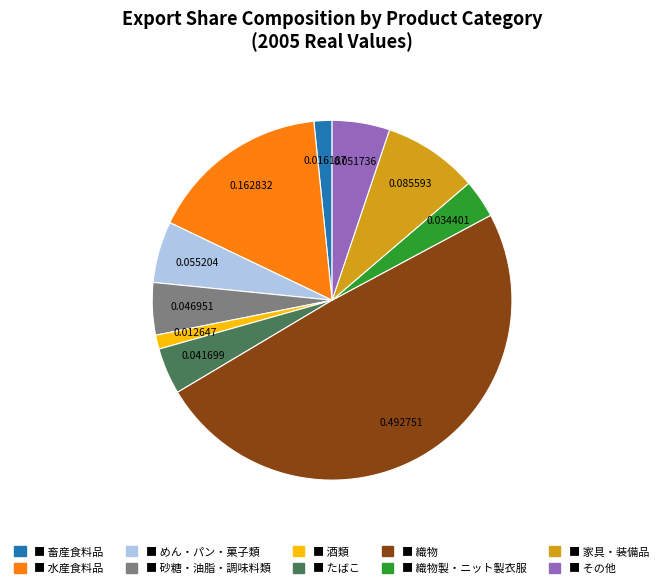

How many slices are in this pie chart?

10